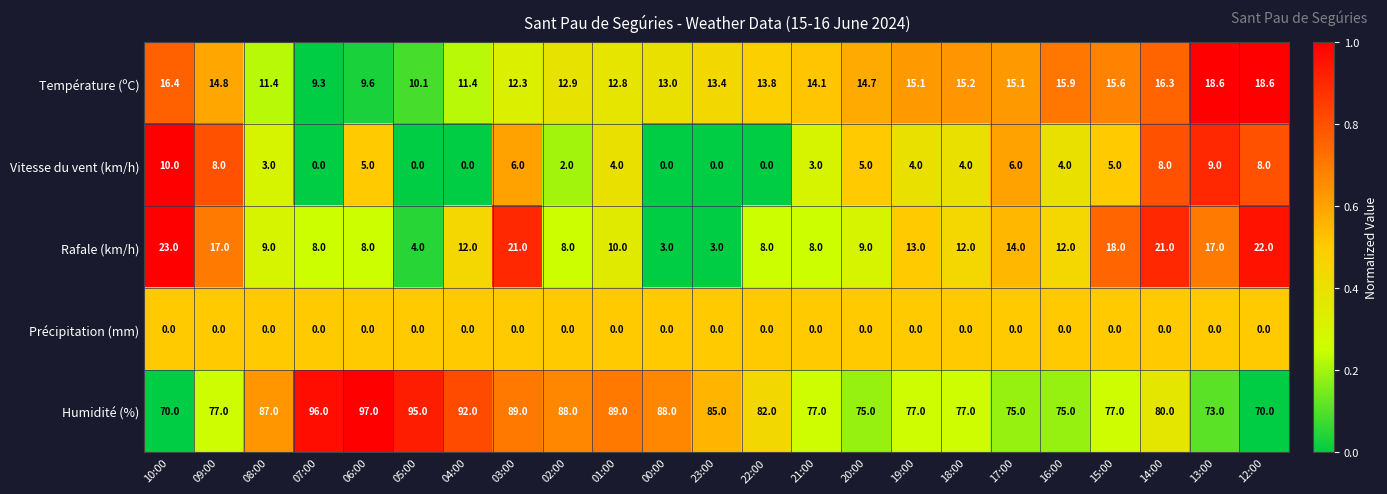

True or false: Humidité (%) has a value of 77.0 at 18:00.

True